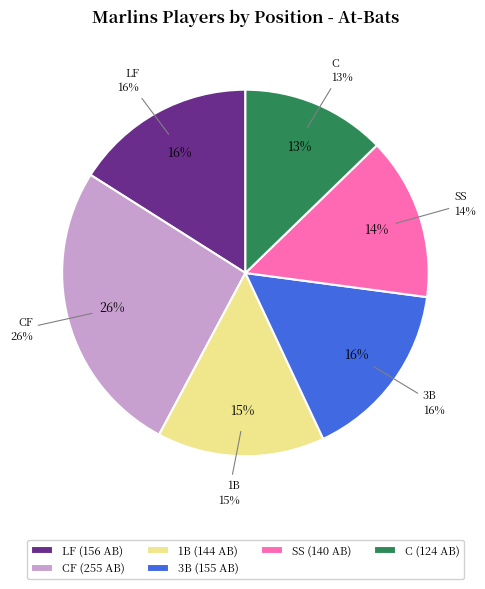

Between C and SS, which is larger?

SS